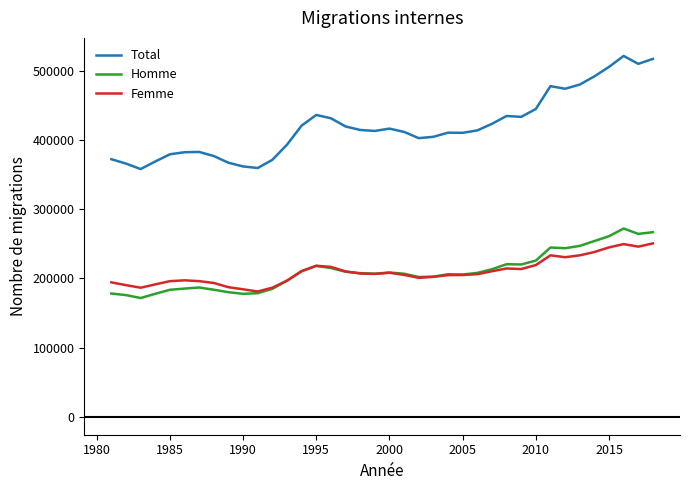

What are all the series names shown in the legend?

Total, Homme, Femme